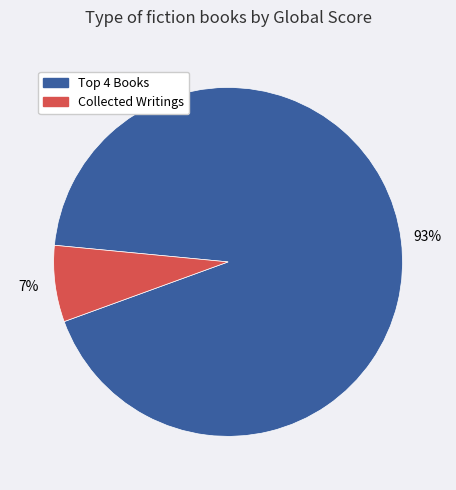

To the nearest percent, what is the average slice percentage?

50%